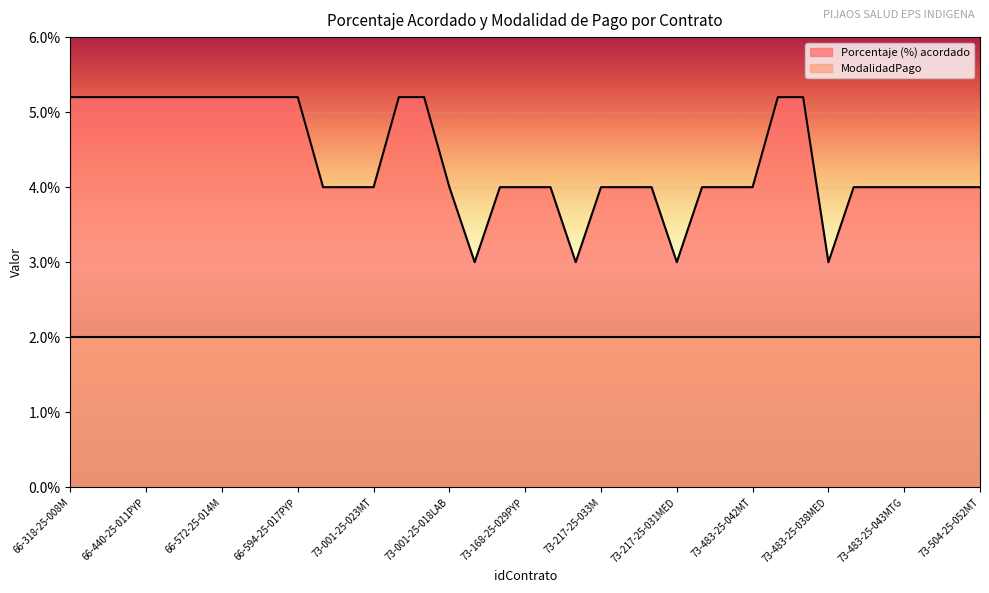

What is the value of the 1st point from the left?

5.2